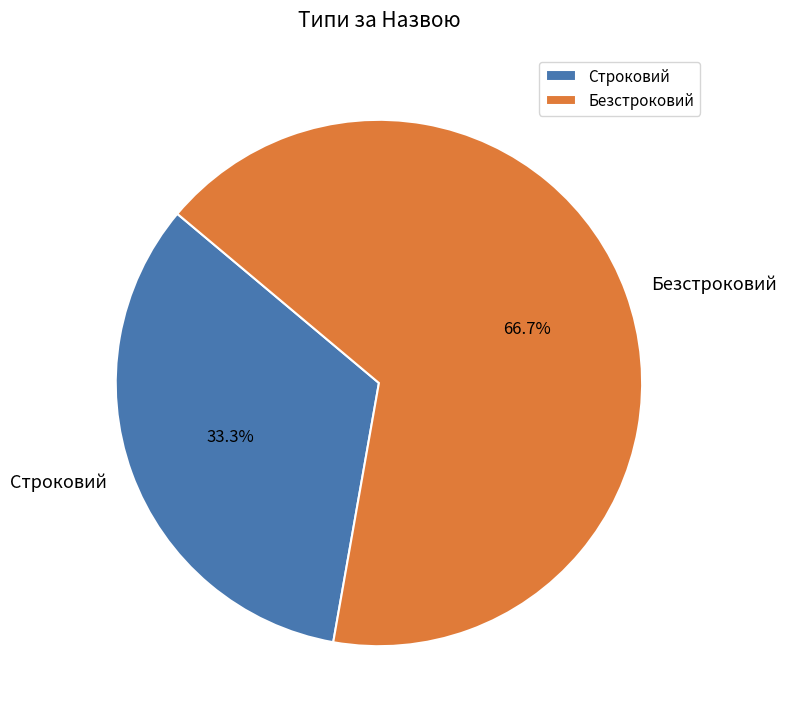

What is the smallest slice in the pie chart?

Строковий